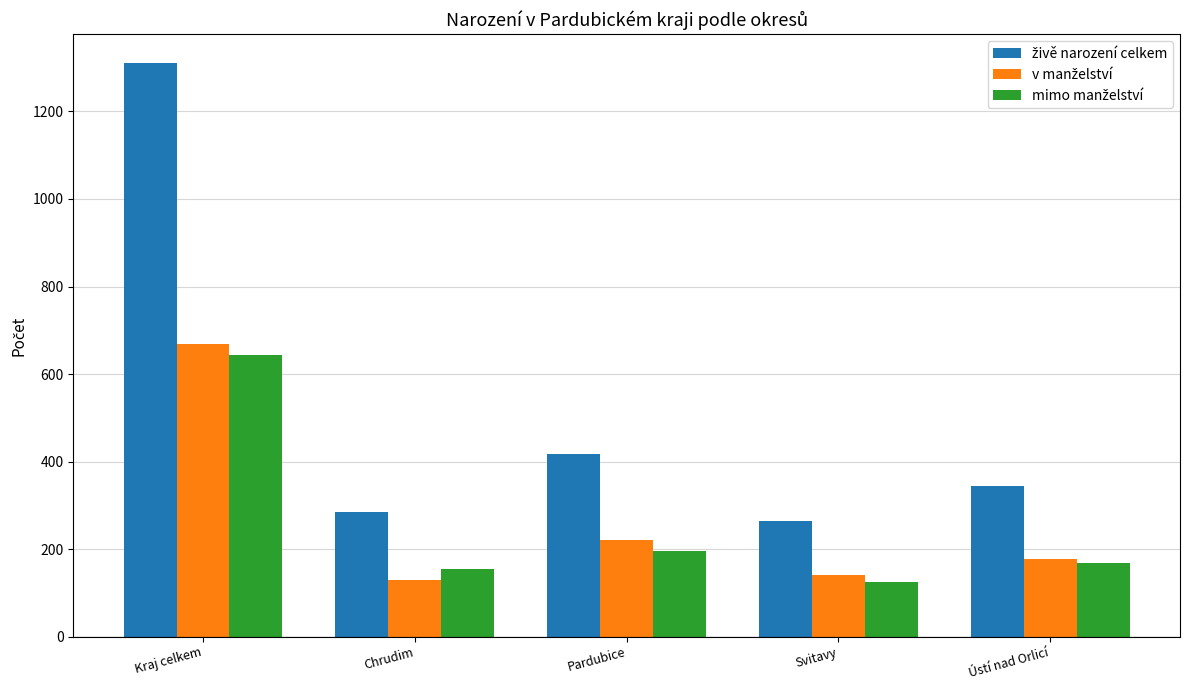

What is the total value across all series at Pardubice?

834